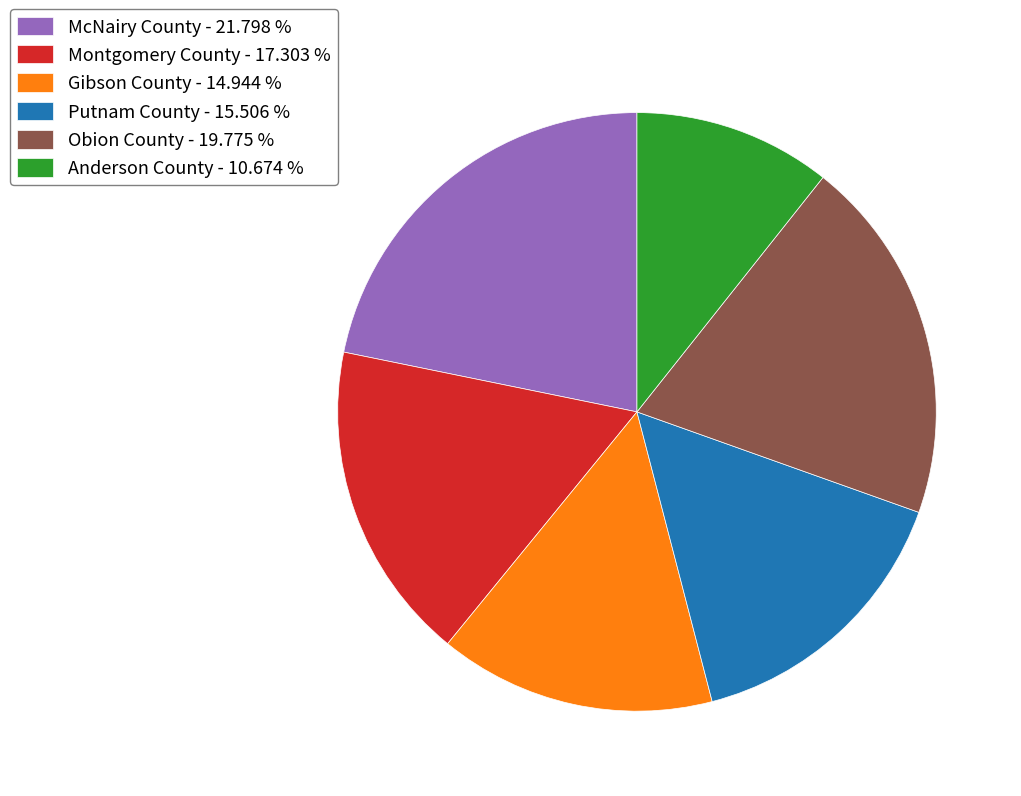

Do Putnam County - 15.506 % and Montgomery County - 17.303 % together represent more than half of the pie?

No